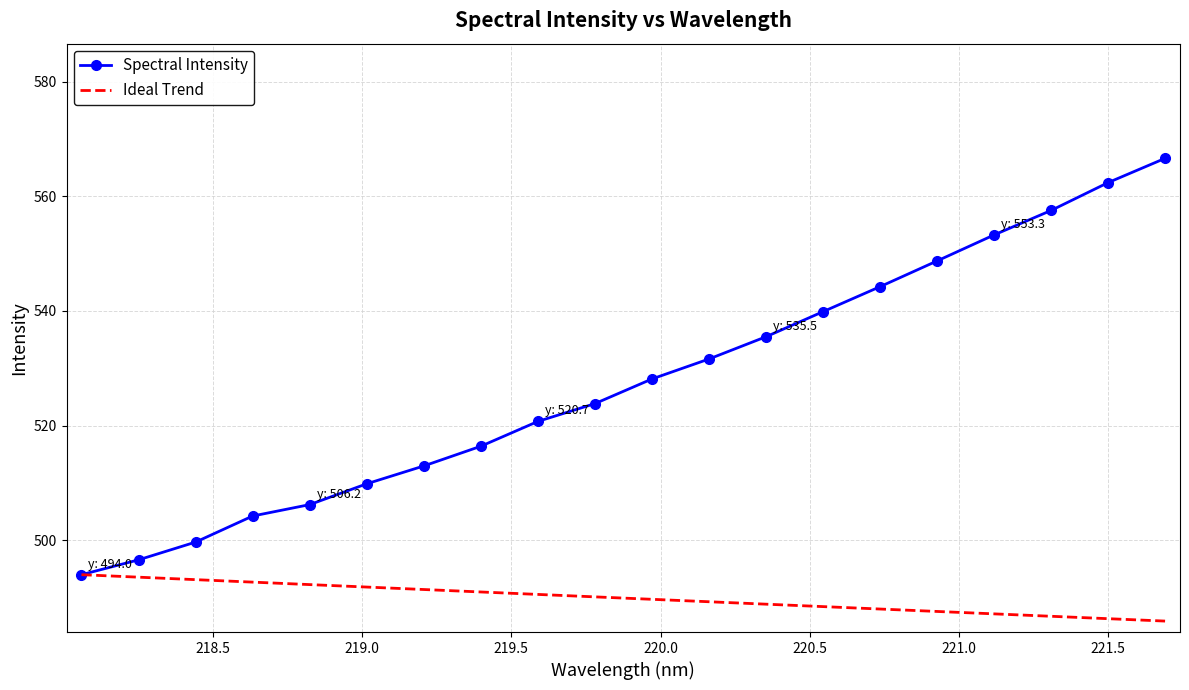

Rank the series by their maximum value, from highest to lowest.

Spectral Intensity, Ideal Trend